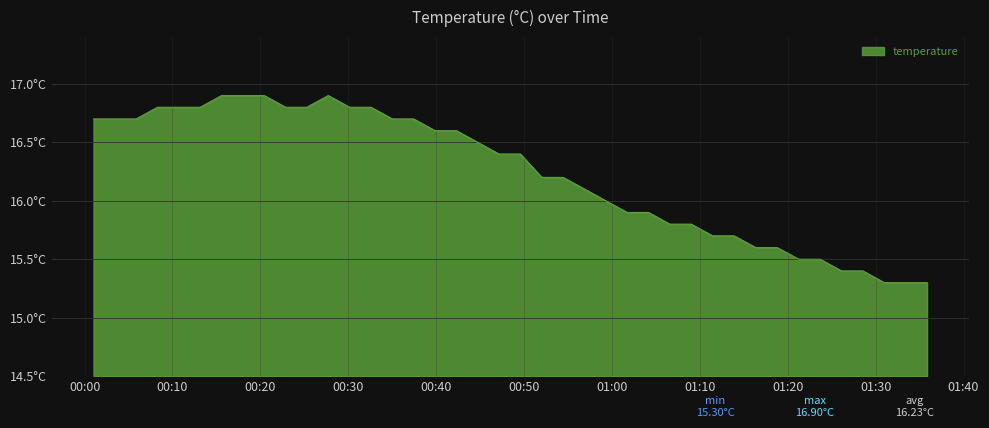

What is the difference between the maximum and minimum values?

1.6